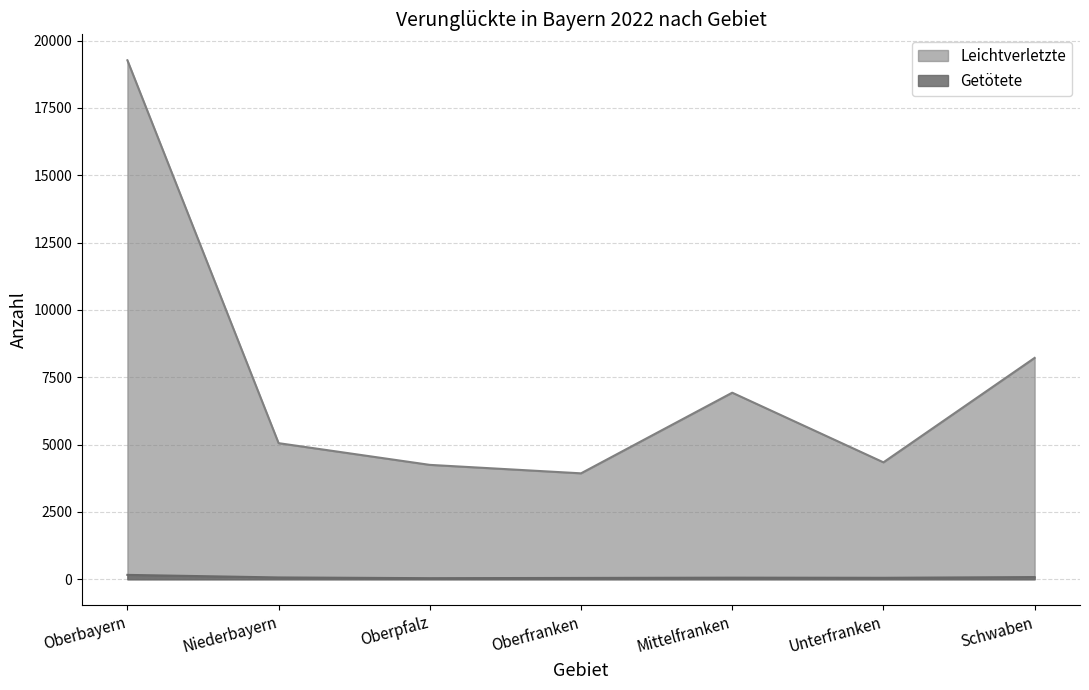

How many data points in Getötete are above 60?

3